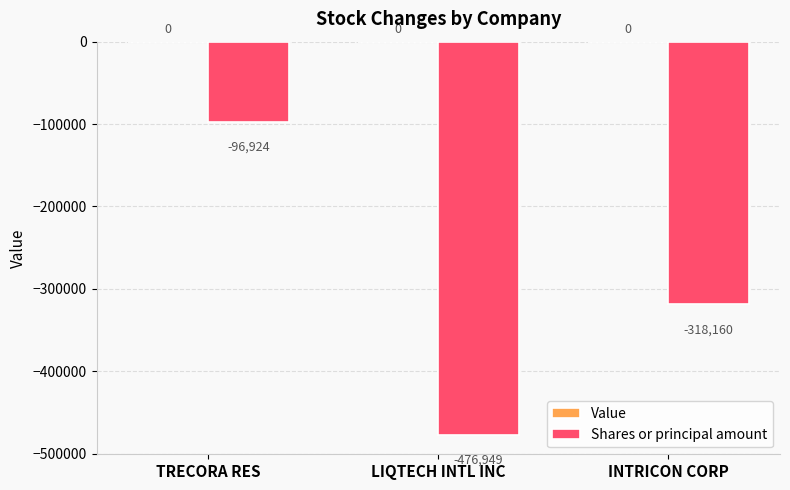

At which label is the value closest to -286936?

INTRICON CORP